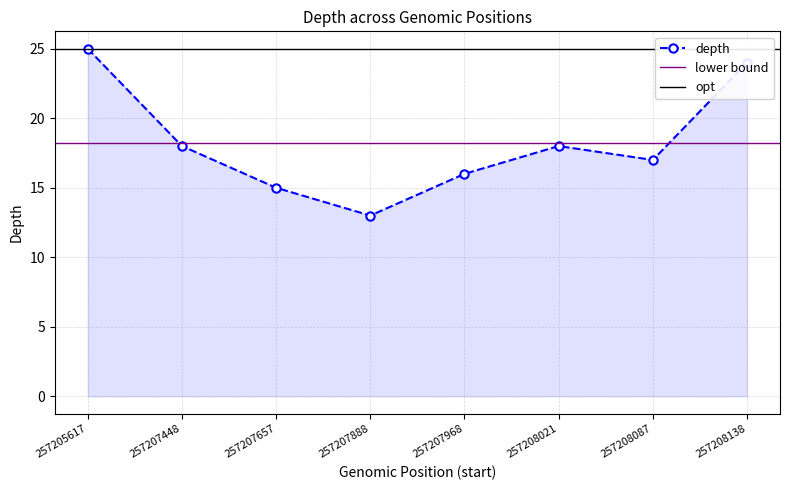

Which label corresponds to the largest value in the chart?

257205617